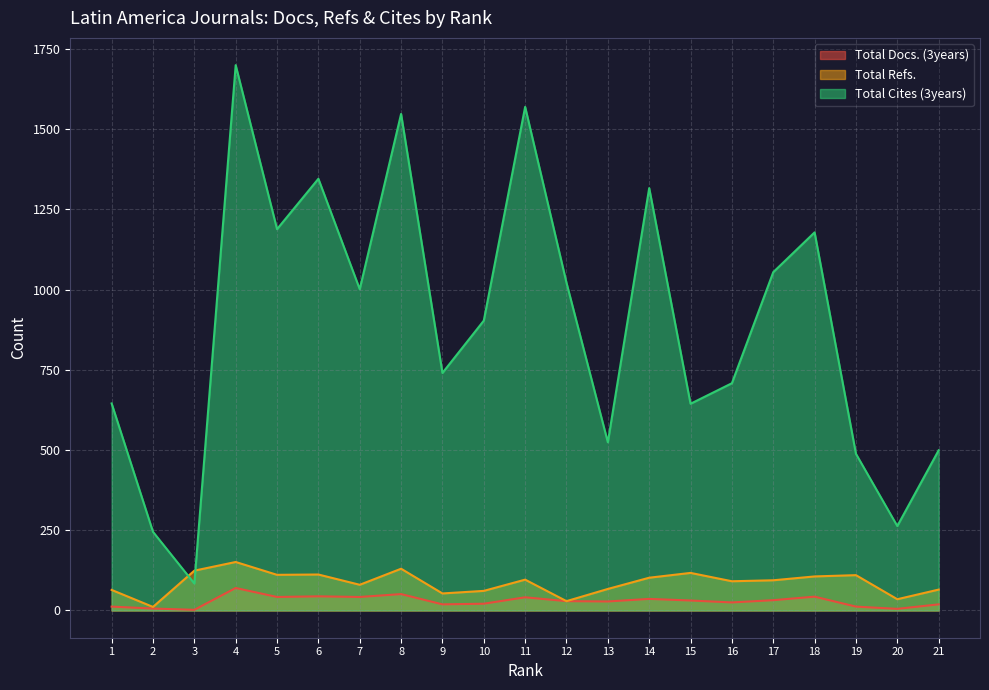

List the labels in order of Total Cites (3years) value, smallest first.

3, 2, 20, 19, 21, 13, 15, 1, 16, 9, 10, 7, 12, 17, 18, 5, 14, 6, 8, 11, 4